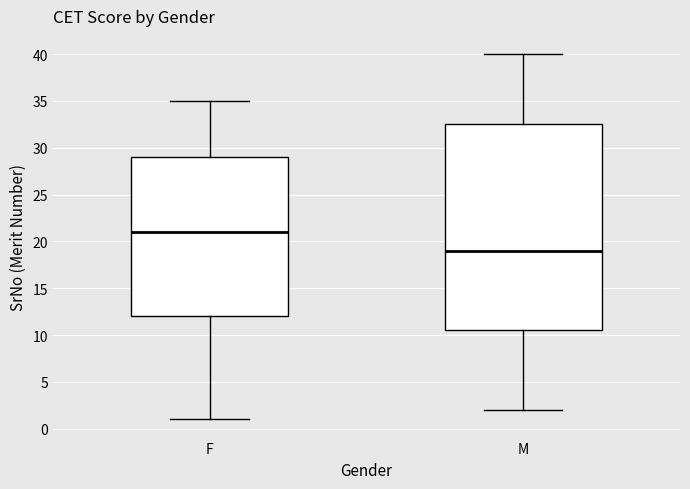

Reading left to right, transcribe this box plot: for each box, give where its median line is, the range the box spans, and where its two whiskers end, as read against the y-axis. The values are not printed on the chart, so give them approximately, as read against the axis.

F: median 21.0, box 12.0 to 29.0, whiskers 1.0 to 35.0
M: median 19.0, box 10.5 to 32.5, whiskers 2.0 to 40.0